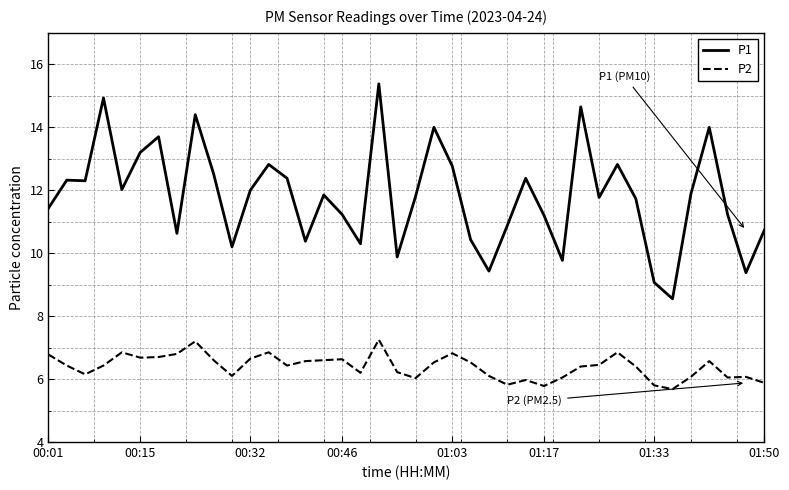

Which series has the largest range (max minus min)?

P1